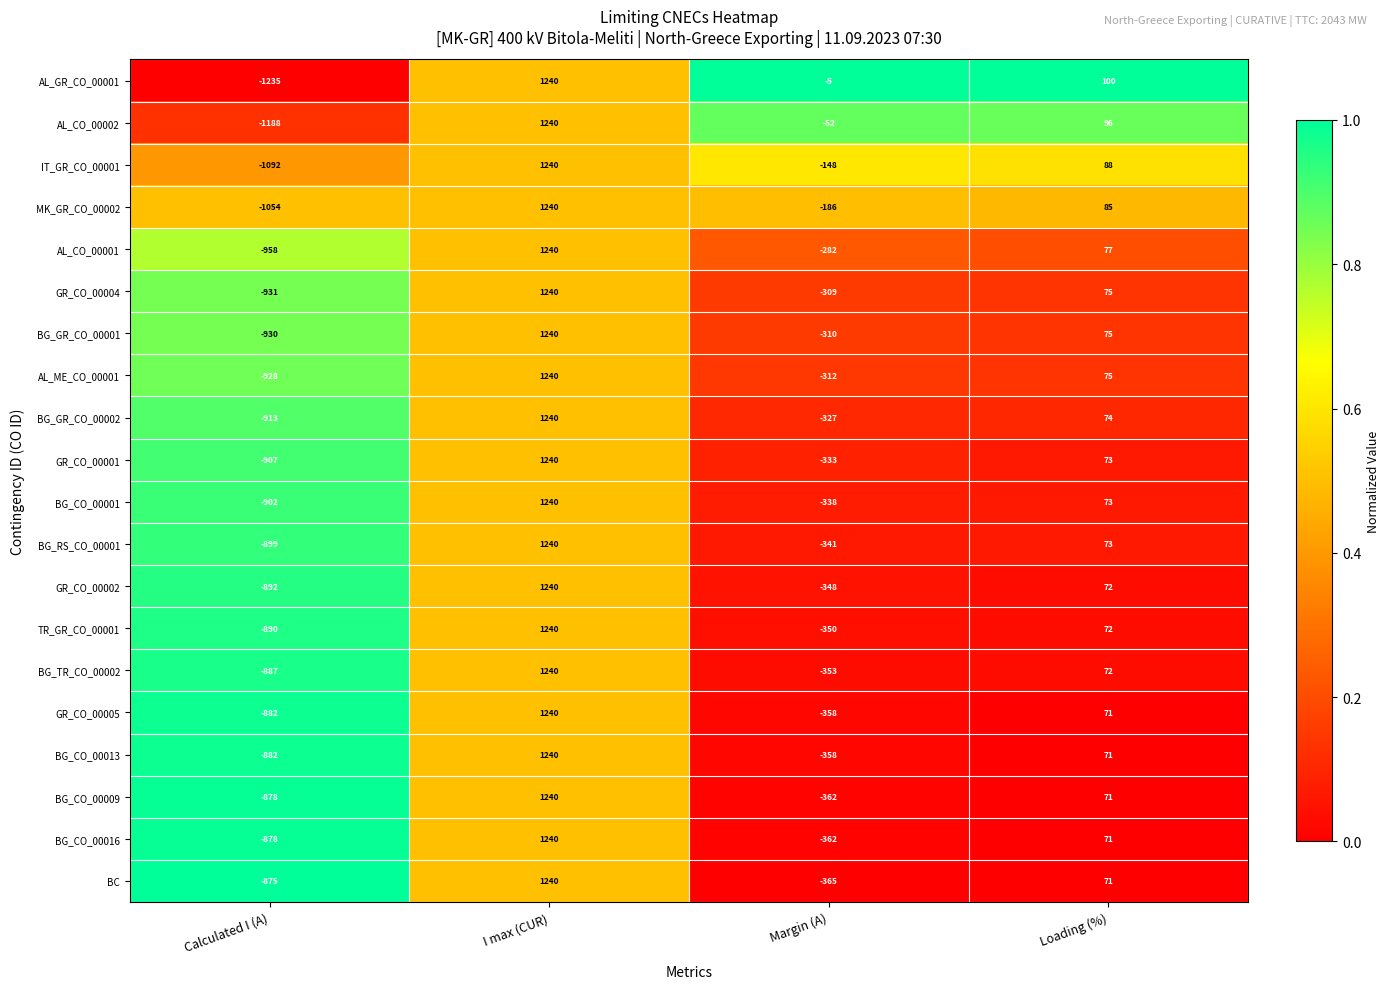

Rank the categories by MK_GR_CO_00002 value from highest to lowest.

I max (CUR), Loading (%), Margin (A), Calculated I (A)